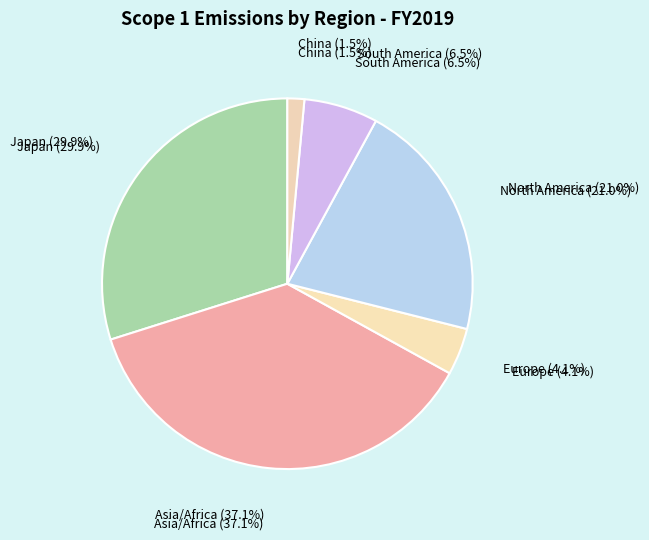

What is the ratio of the value at Asia/Africa to the value at China?

25.2